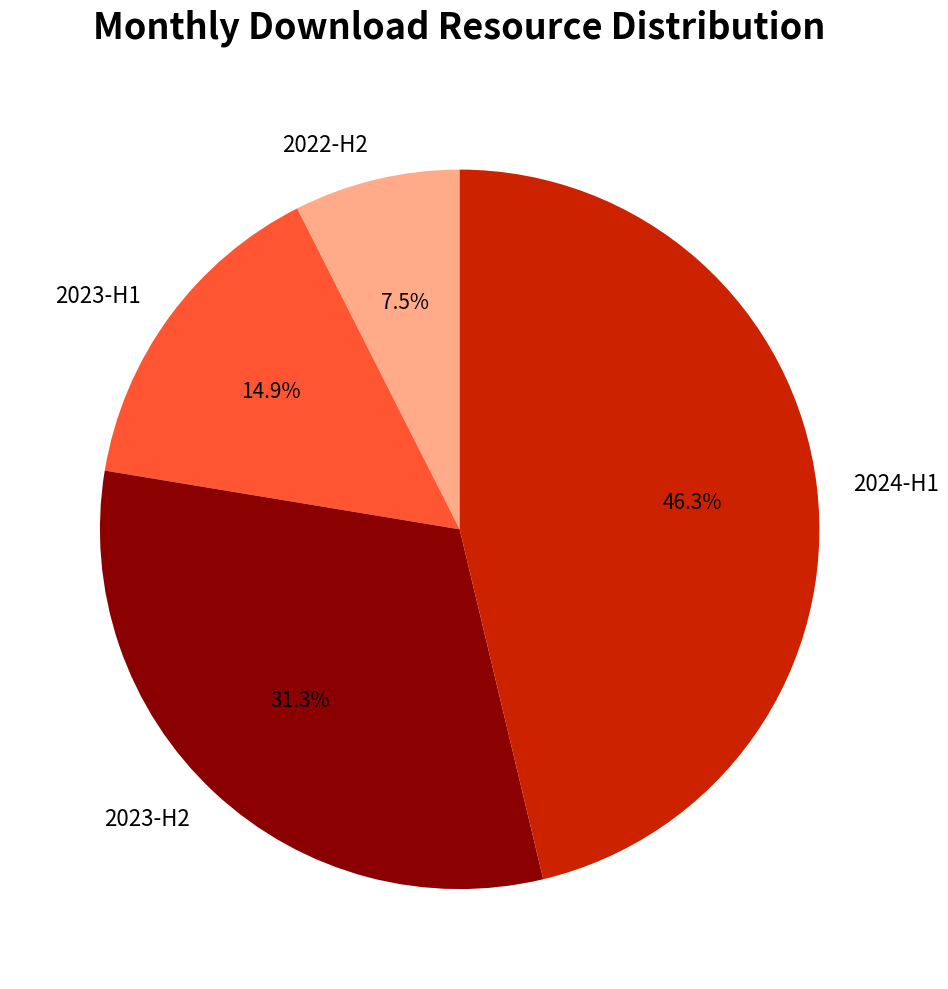

Approximately how many times larger is the value at 2023-H1 compared to 2023-H2?

0.5